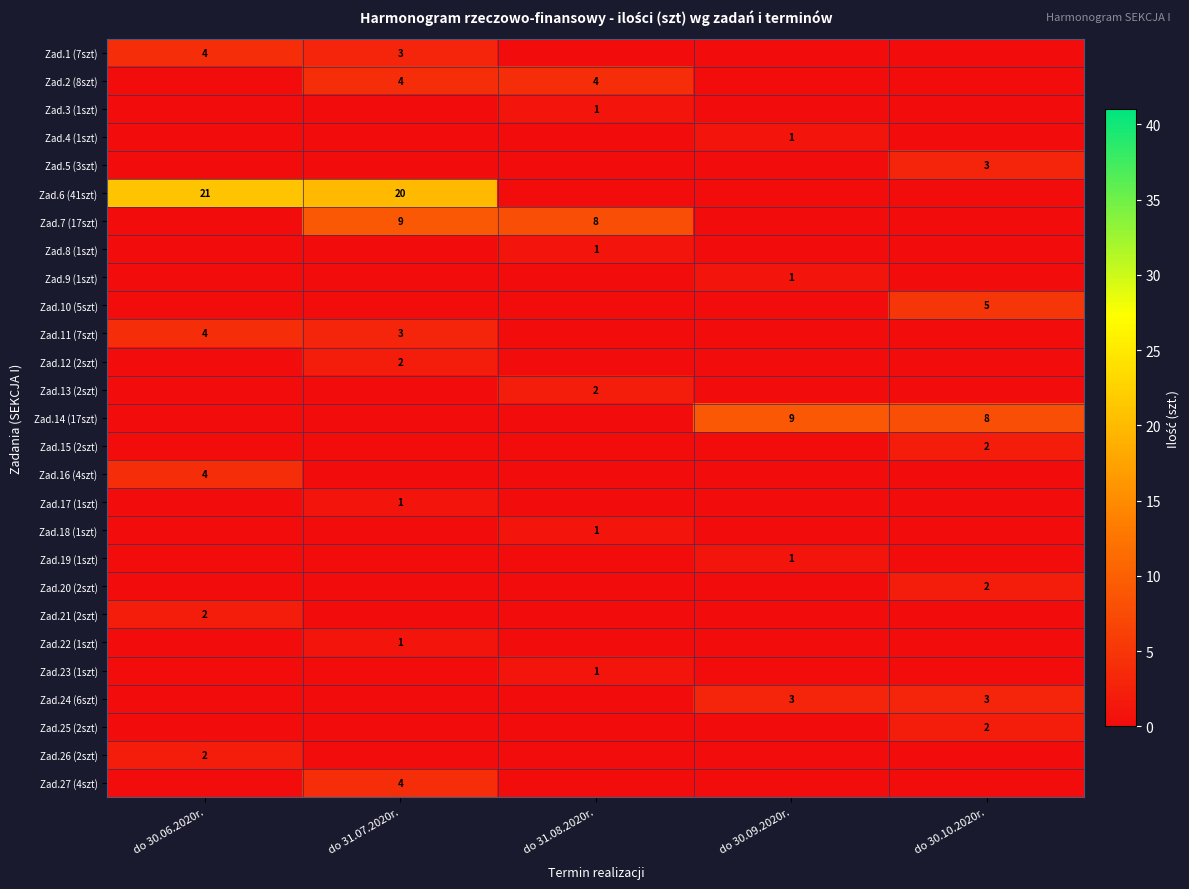

The Zad.7 (17szt) series shows 5 at do 31.07.2020r.. True or false?

False